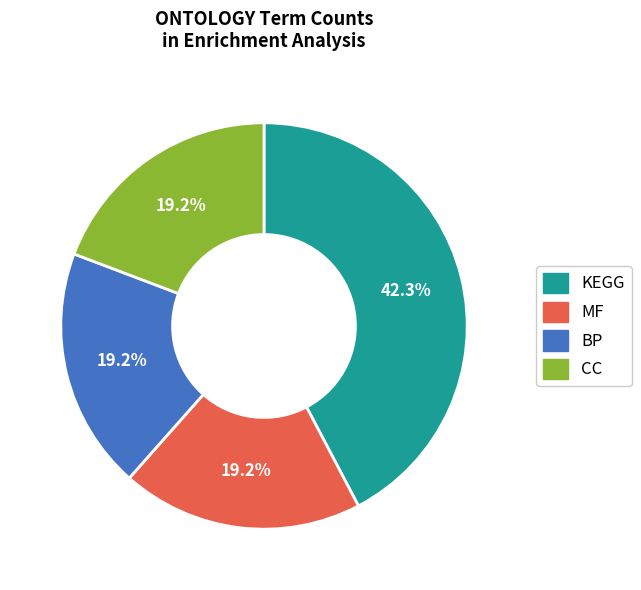

How many segments does this pie chart have?

4